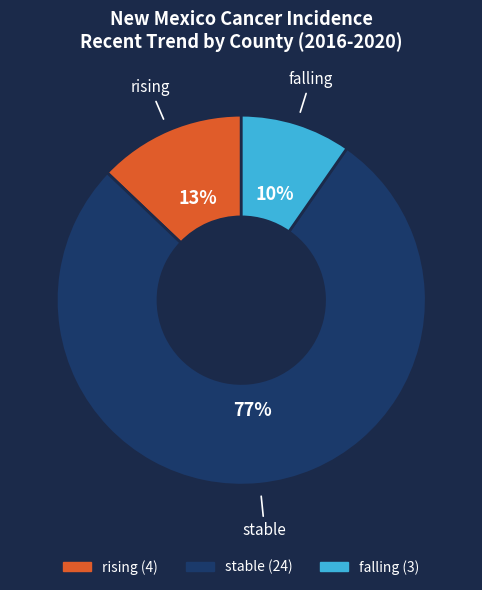

Rank the categories by value from lowest to highest.

falling, rising, stable